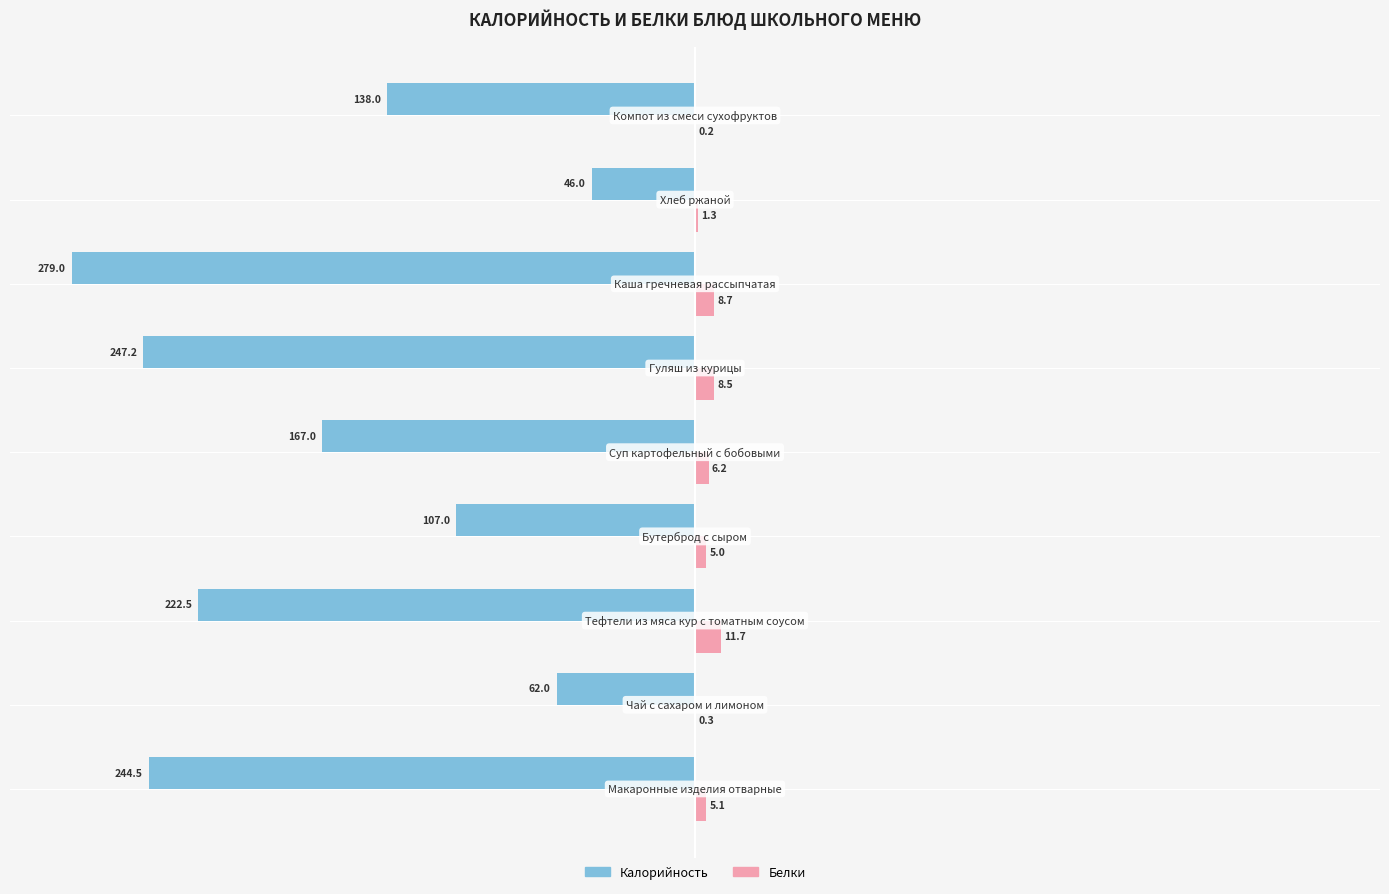

What are all the series names shown in the legend?

Калорийность, Белки